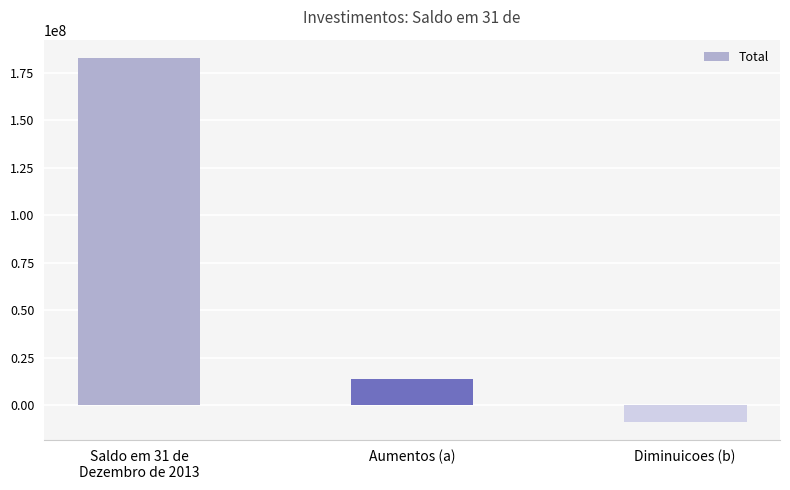

True or false: the data shows 254807090 at Saldo em 31 de
Dezembro de 2013.

False